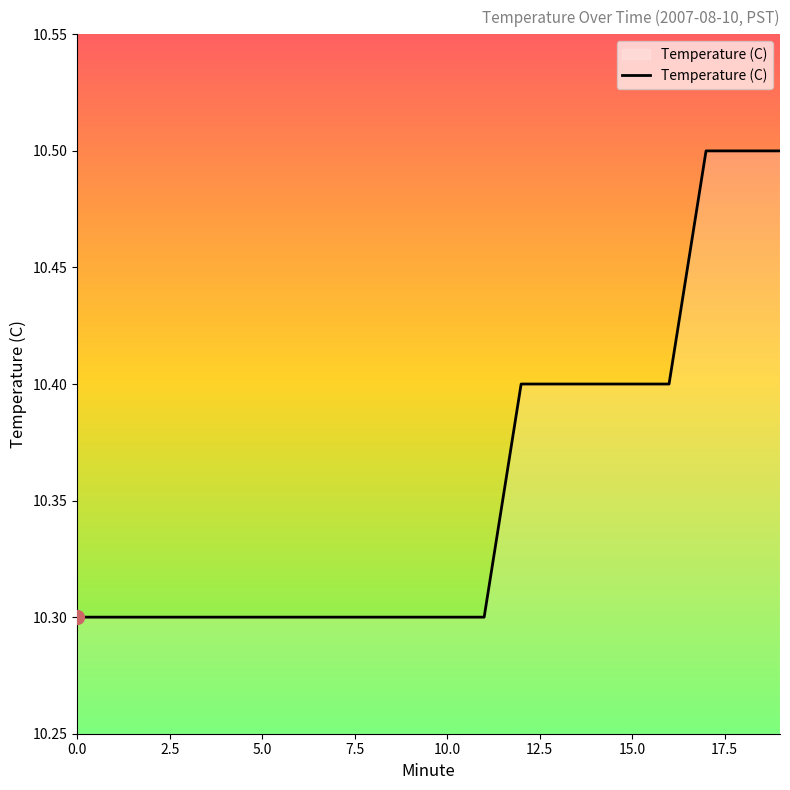

What is the minimum value shown in the chart?

10.3